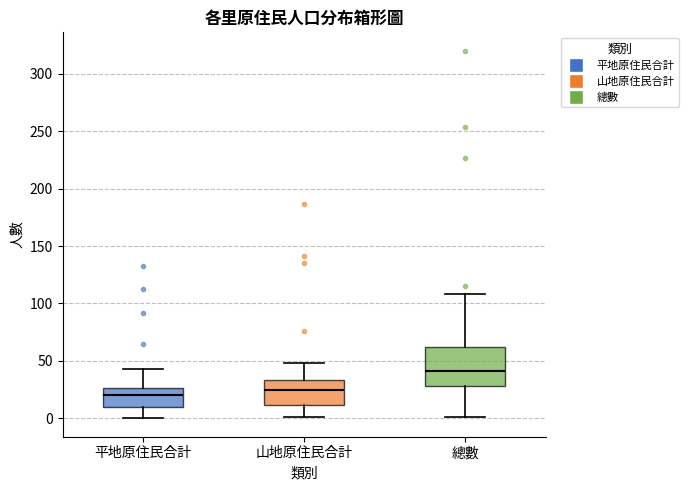

Reading left to right, read every box against the y-axis: the position of its median line, the range the box covers, and the ends of its whiskers. The values are not printed on the chart, so give them approximately, as read against the axis.

平地原住民合計: median 20, box 10 to 25, whiskers 0 to 45
山地原住民合計: median 25, box 10 to 35, whiskers 0 to 50
總數: median 40, box 30 to 60, whiskers 0 to 110